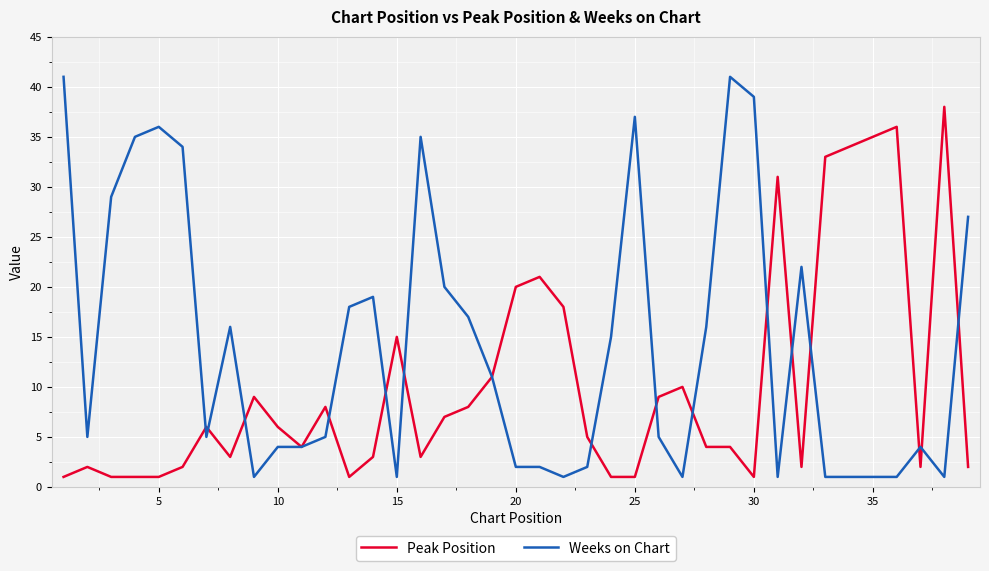

True or false: Weeks on Chart has more than 0 points higher than both neighbors.

True